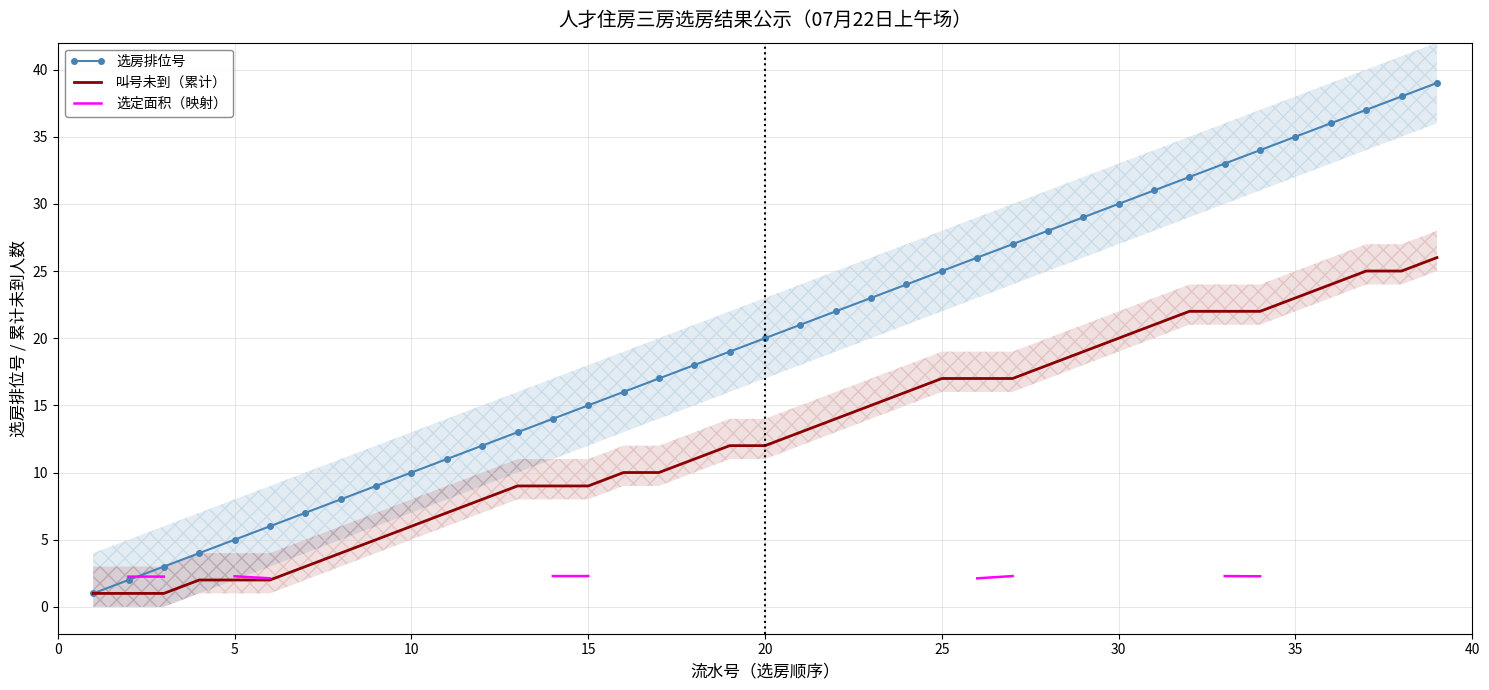

How many lines are shown in the chart?

3